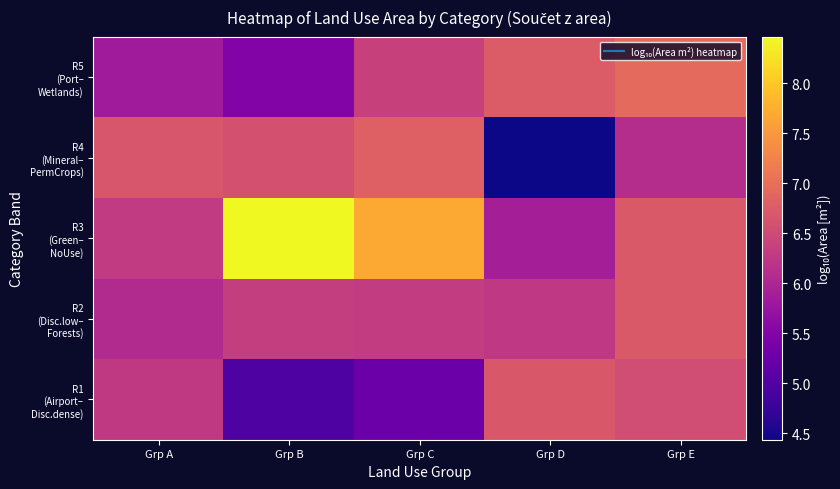

At Grp B, list the series in order from largest to smallest.

R3 (Green– NoUse), R4 (Mineral– PermCrops), R2 (Disc.low– Forests), R5 (Port– Wetlands), R1 (Airport– Disc.dense)